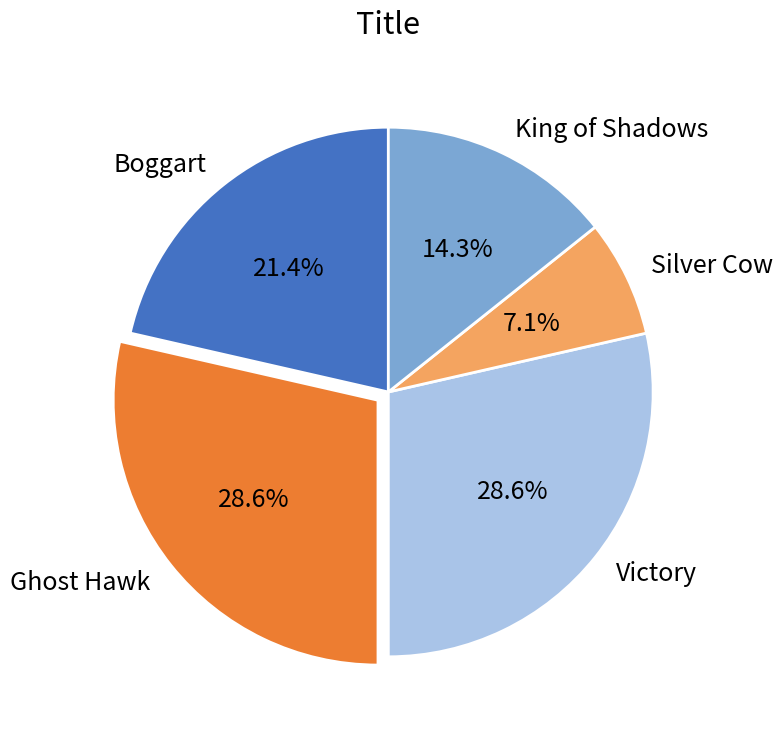

Does Victory account for over 50% of the chart?

No